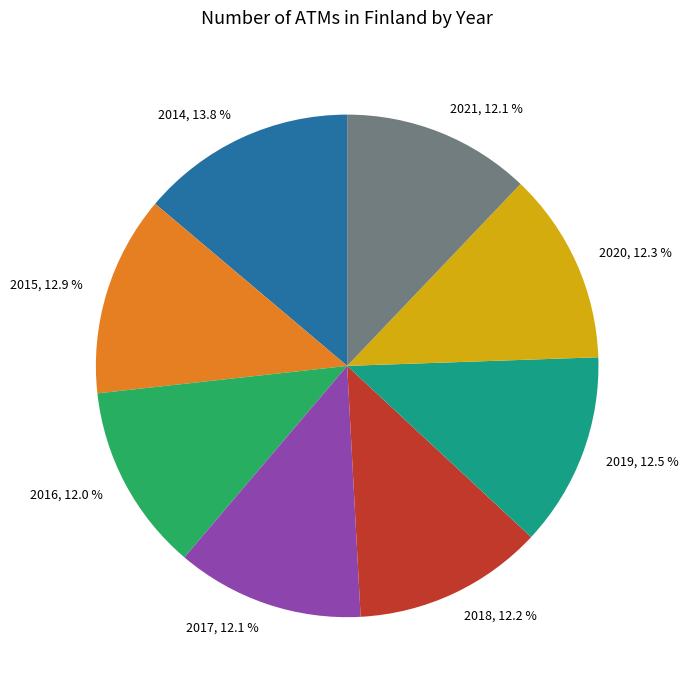

Between 2014 and 2017, which is larger?

2014